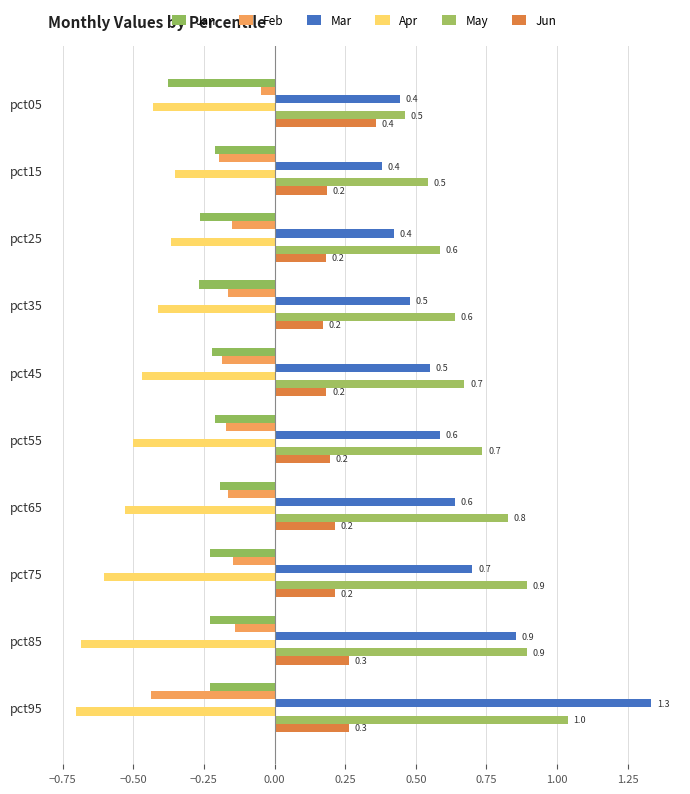

Rank the series by their maximum value, from lowest to highest.

Apr, Jan, Feb, Jun, May, Mar